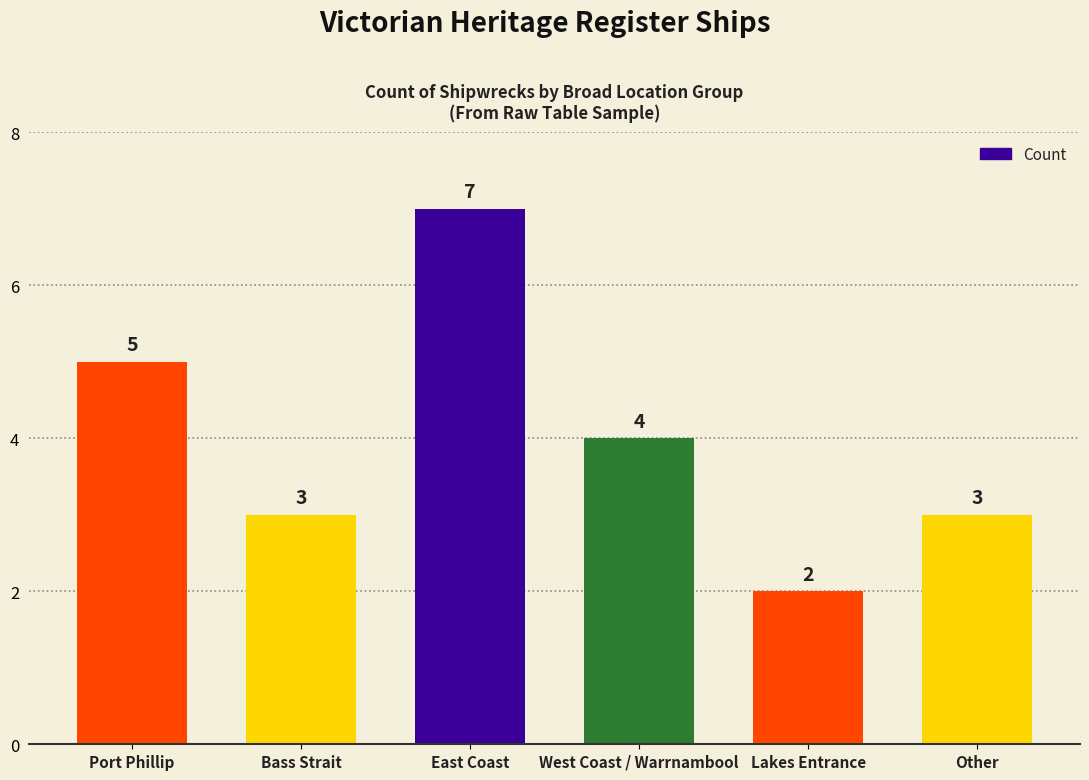

Count the number of data series in this chart.

1